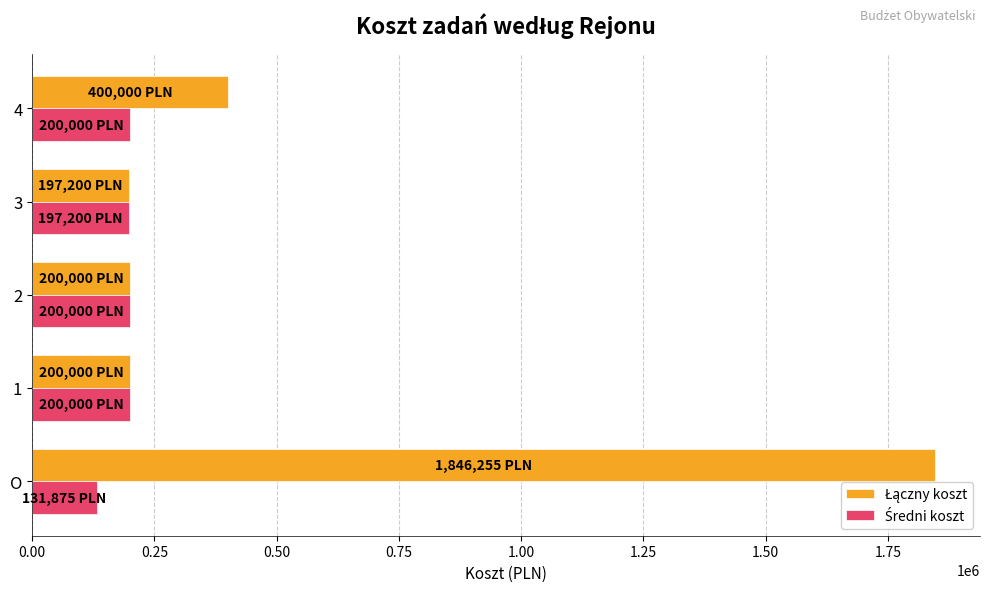

What is the smallest value displayed?

131875.4